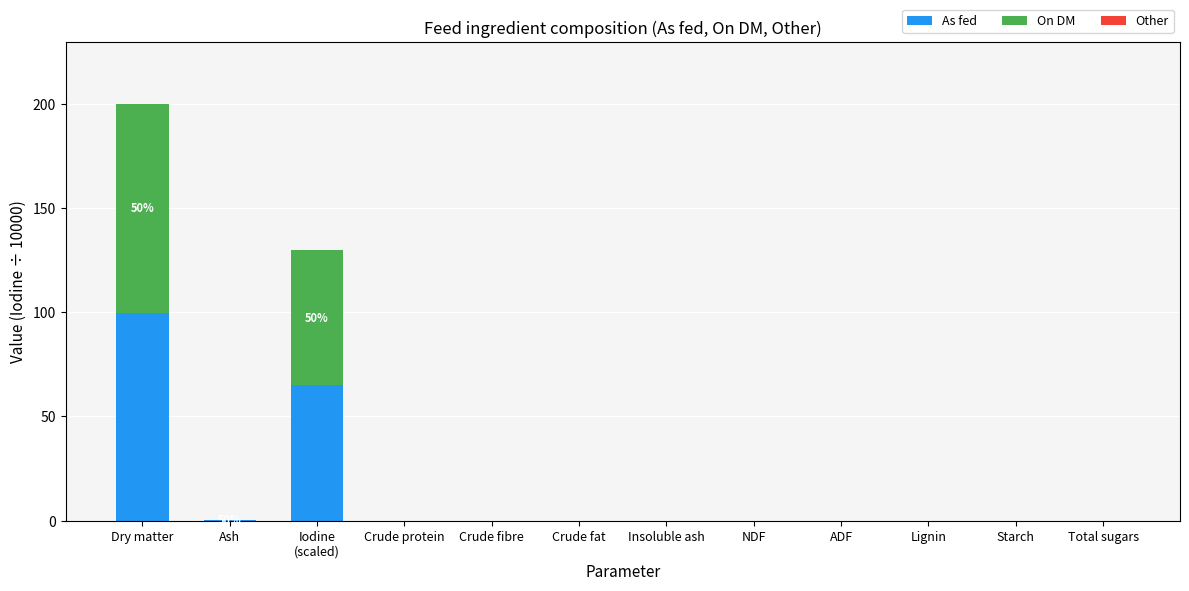

How many series are shown in this chart?

2